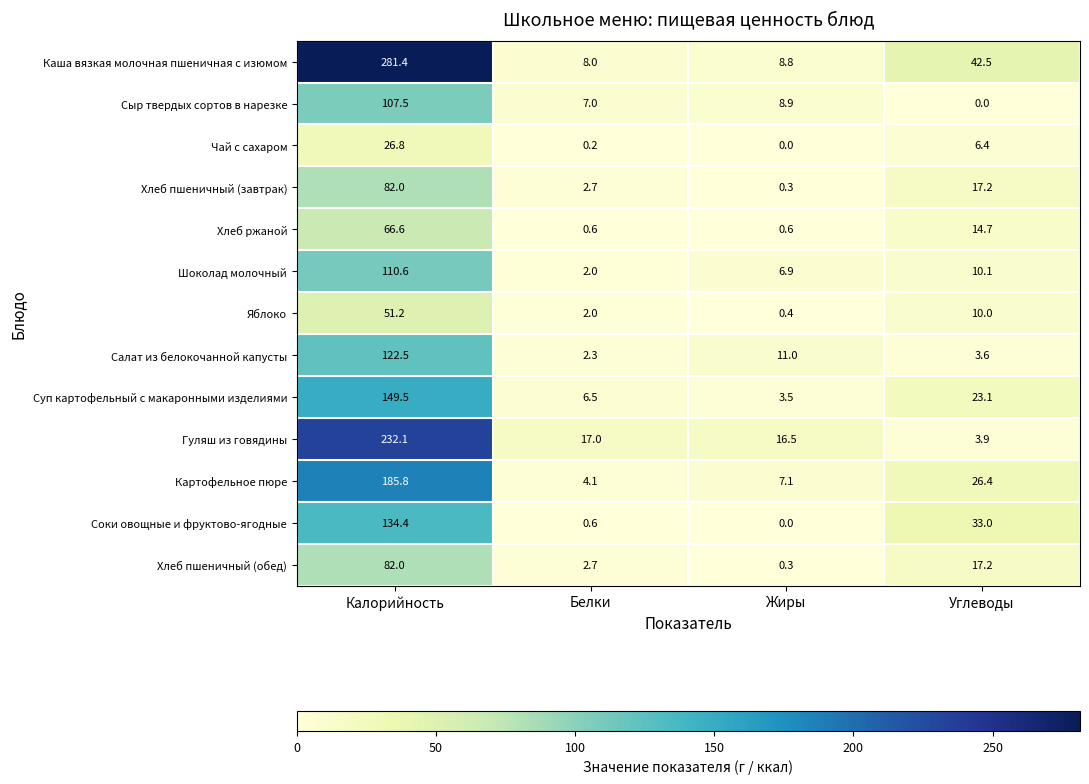

Rank the categories by Чай с сахаром value from highest to lowest.

Калорийность, Углеводы, Белки, Жиры